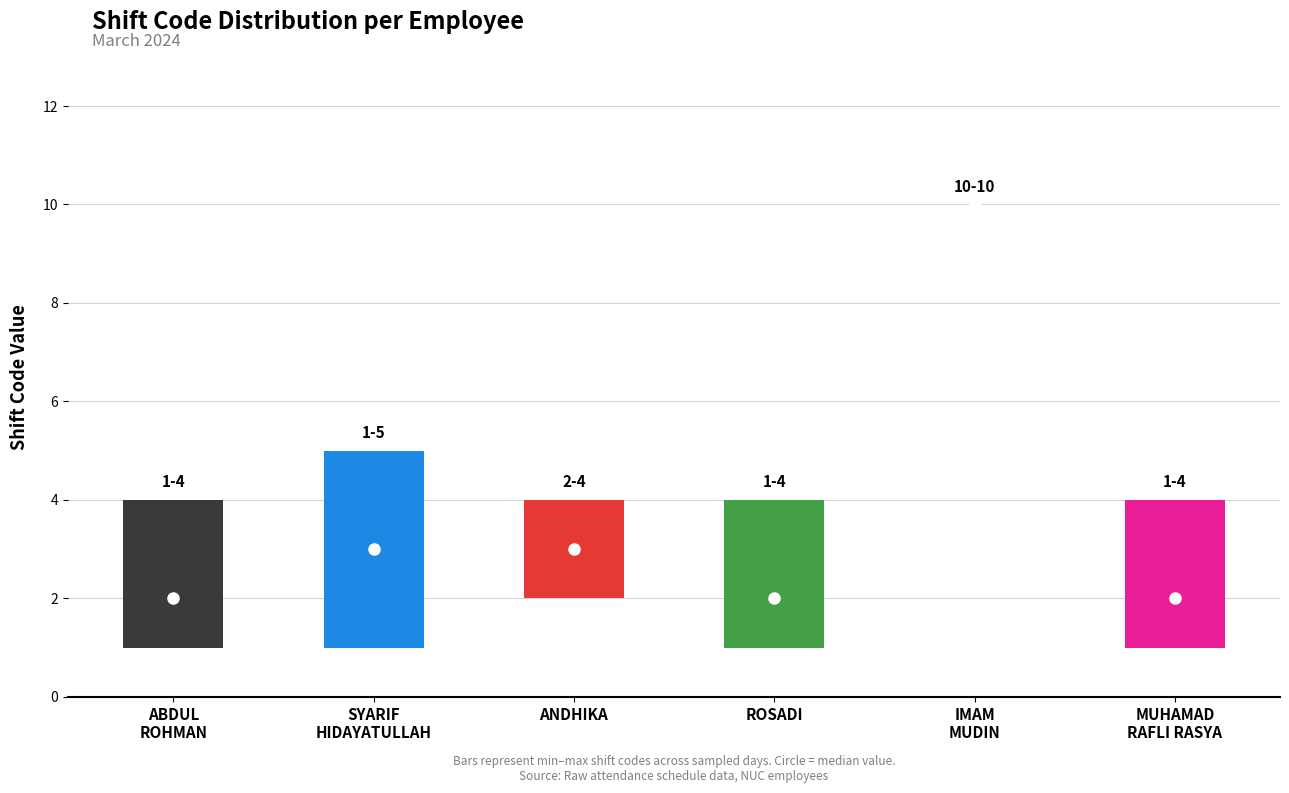

Is the value of shift_4 at ABDUL ROHMAN greater than the value of shift_1 at IMAM MUDIN?

No